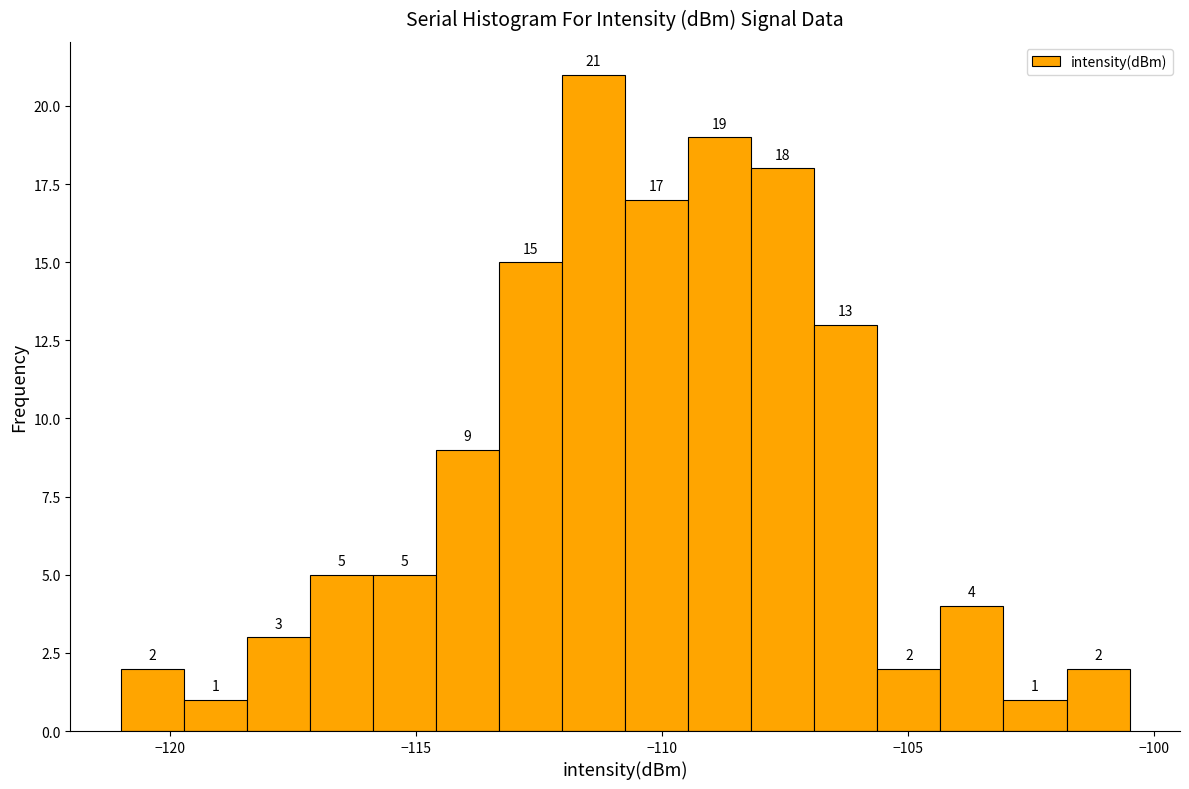

Around what value on the x-axis is the tallest bar? Give the approximate position of its centre, as read against the axis.

-111.5